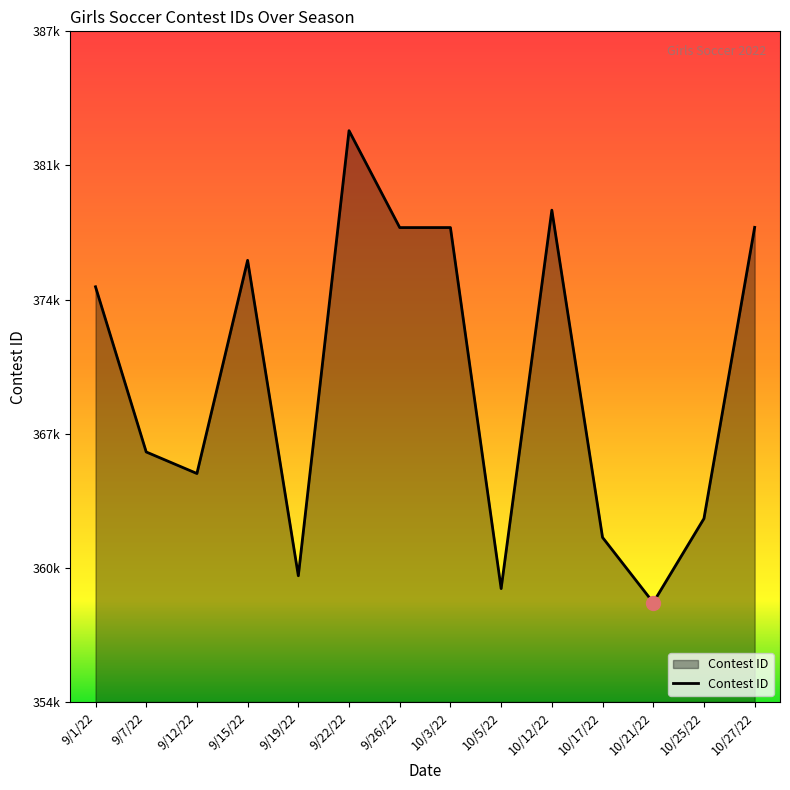

The chart shows a value of 378779 at 10/12/22. True or false?

True